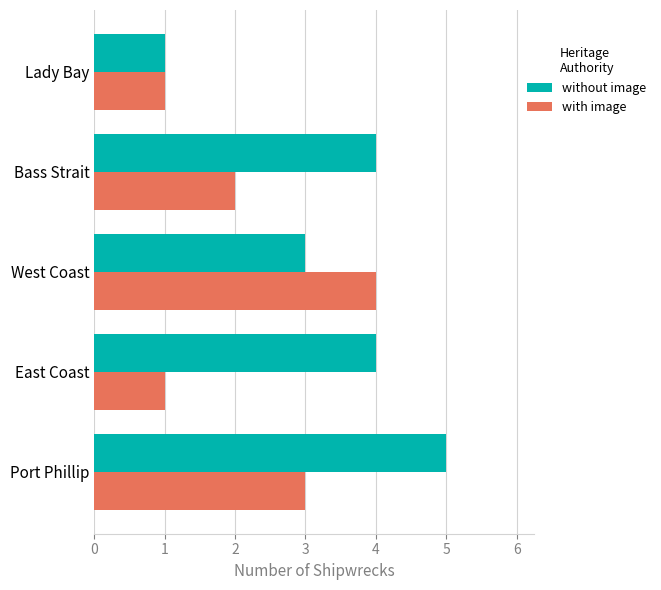

The without image series shows 2 at West Coast. True or false?

False